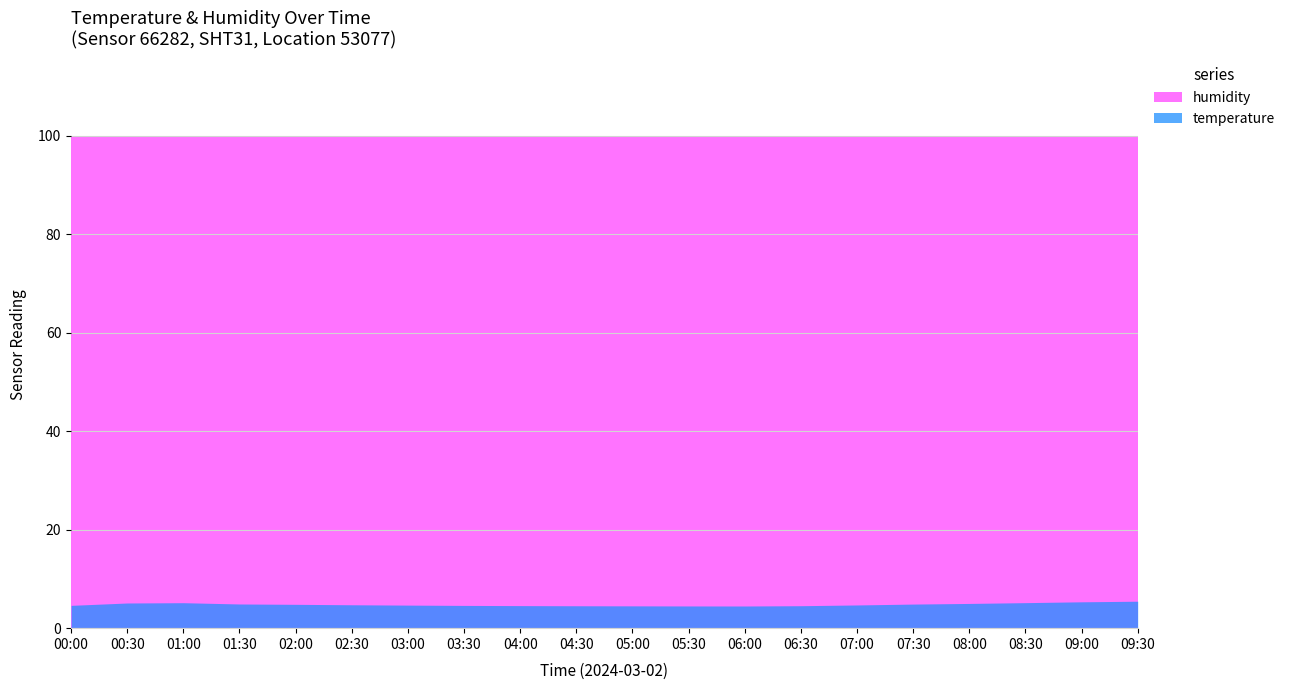

True or false: temperature has more than 2 interior local peaks.

False